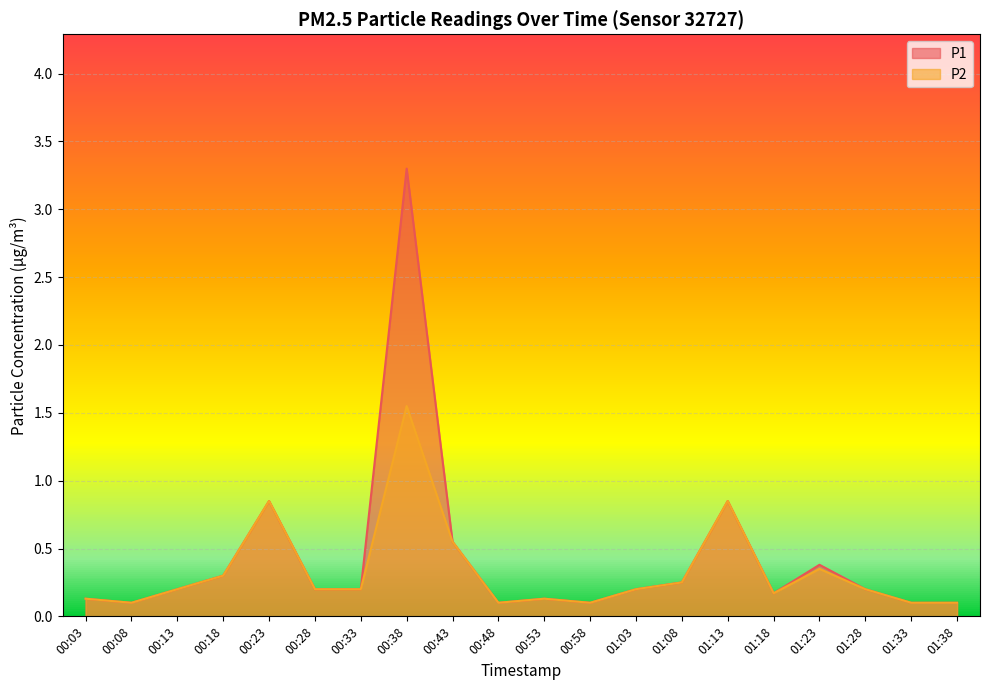

How many interior local valleys does the P1 series have?

4